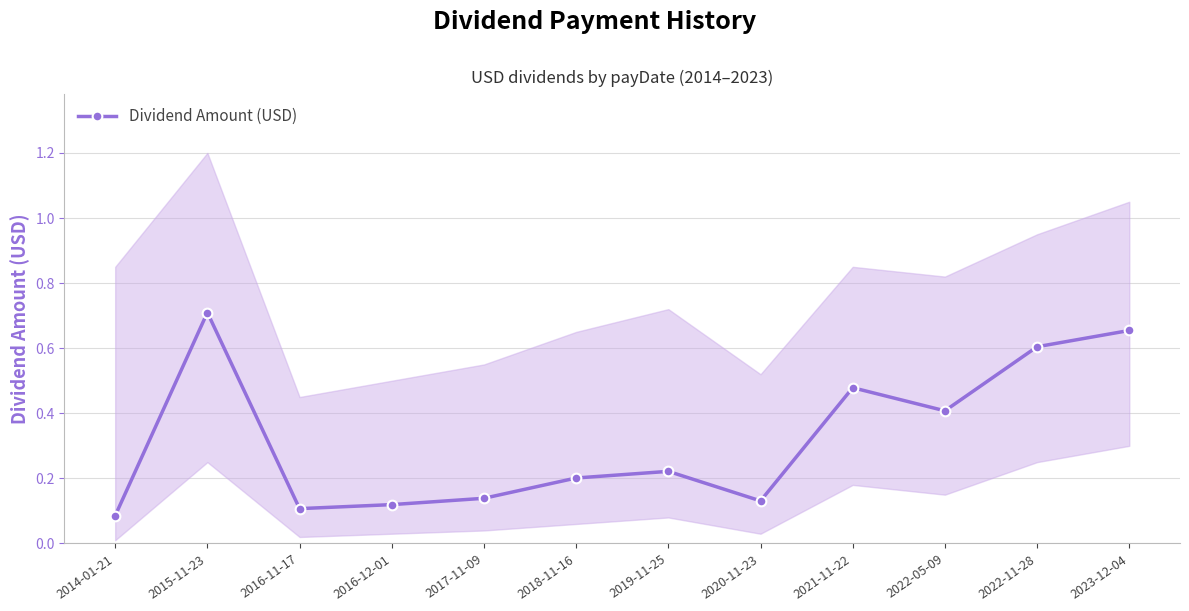

What position from the right is 2023-12-04?

1